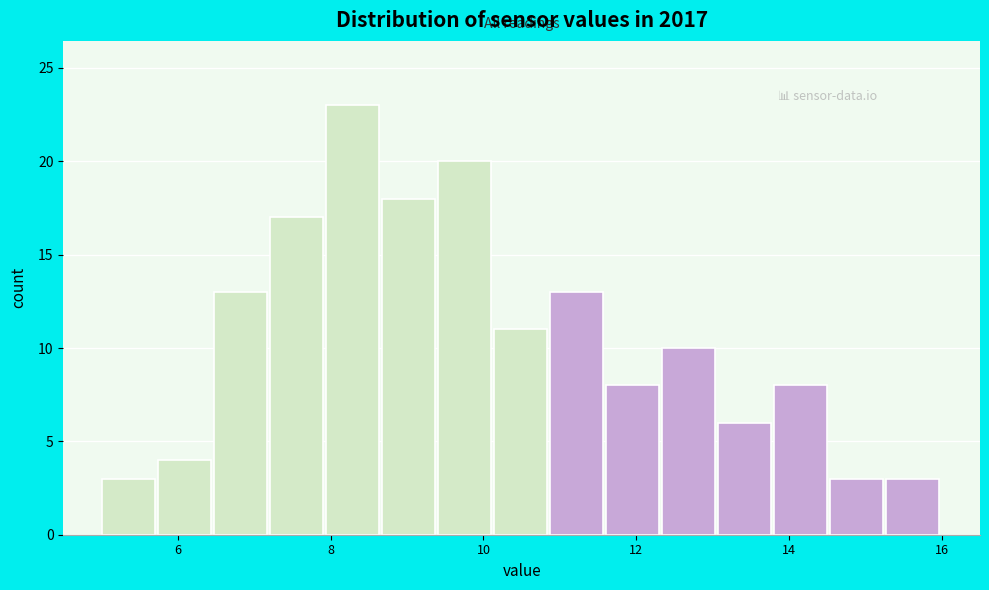

Around what value on the x-axis is the tallest bar? Give the approximate position of its centre, as read against the axis.

8.2